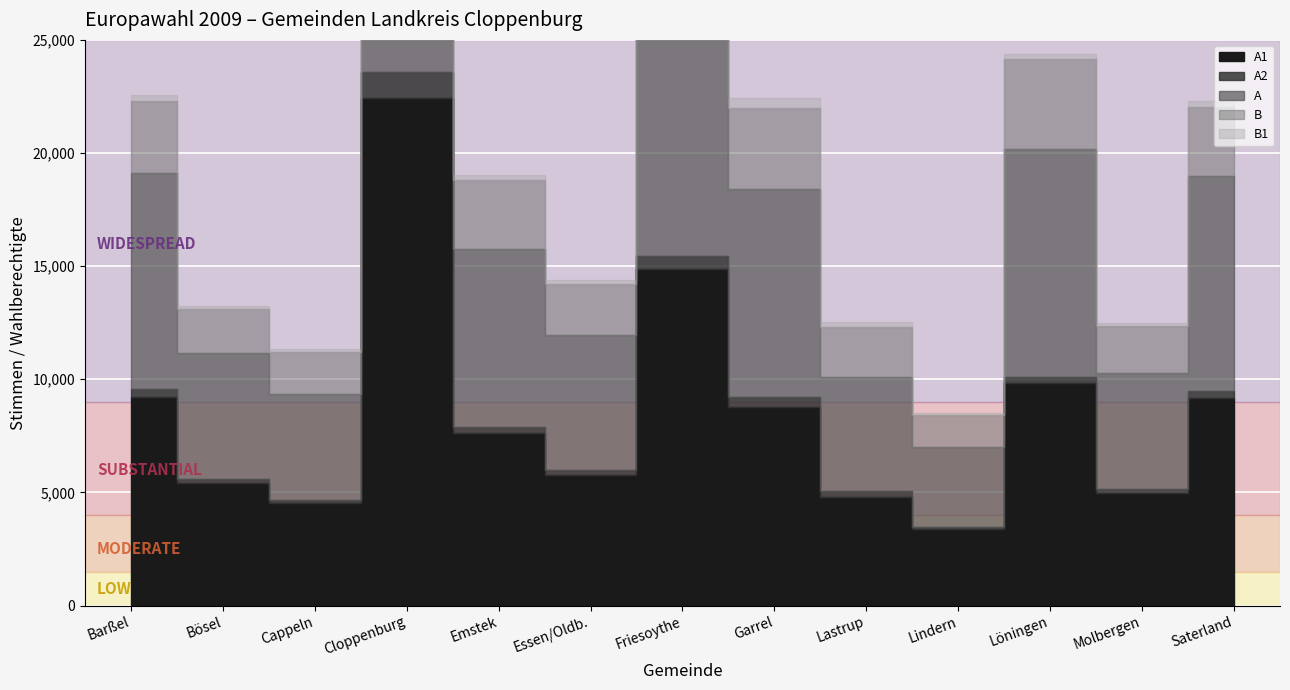

What is the label of the 10th point from the right?

Cloppenburg